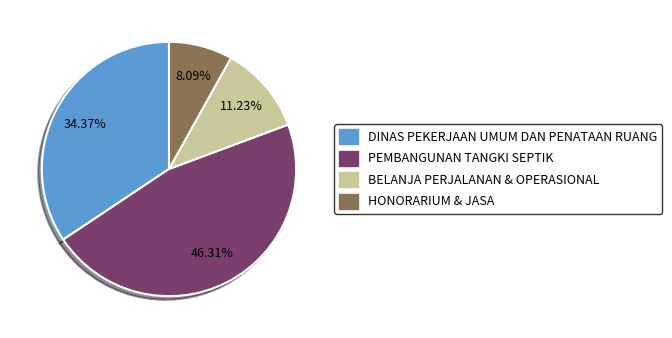

Is there a majority slice in this chart?

No